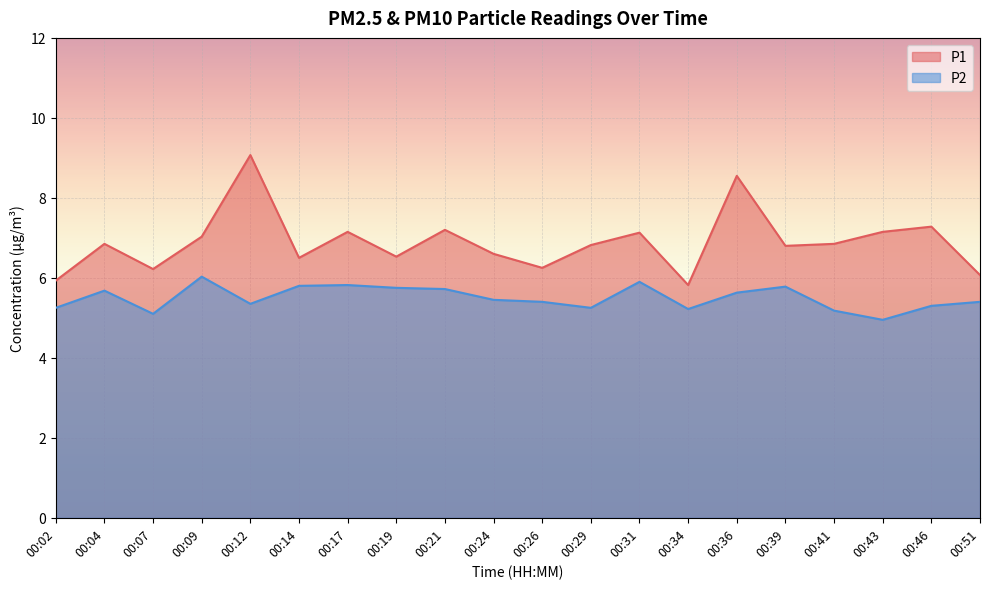

Which series has the largest total across all categories?

P1